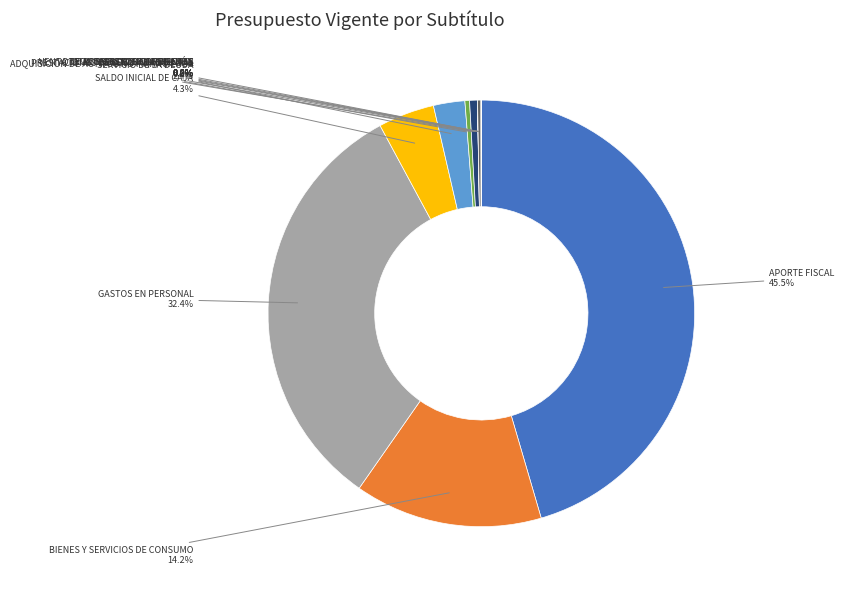

True or false: SERVICIO DE LA DEUDA accounts for 17% of the total.

False